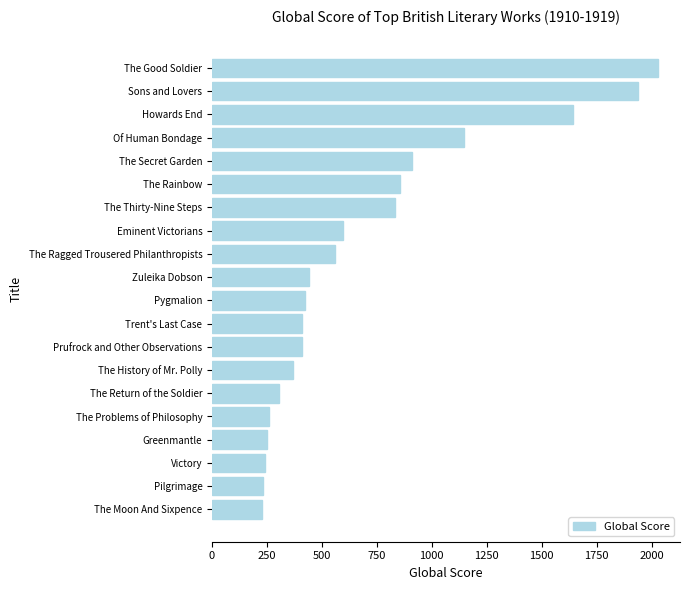

Is it true that the value at Pilgrimage is 368?

False